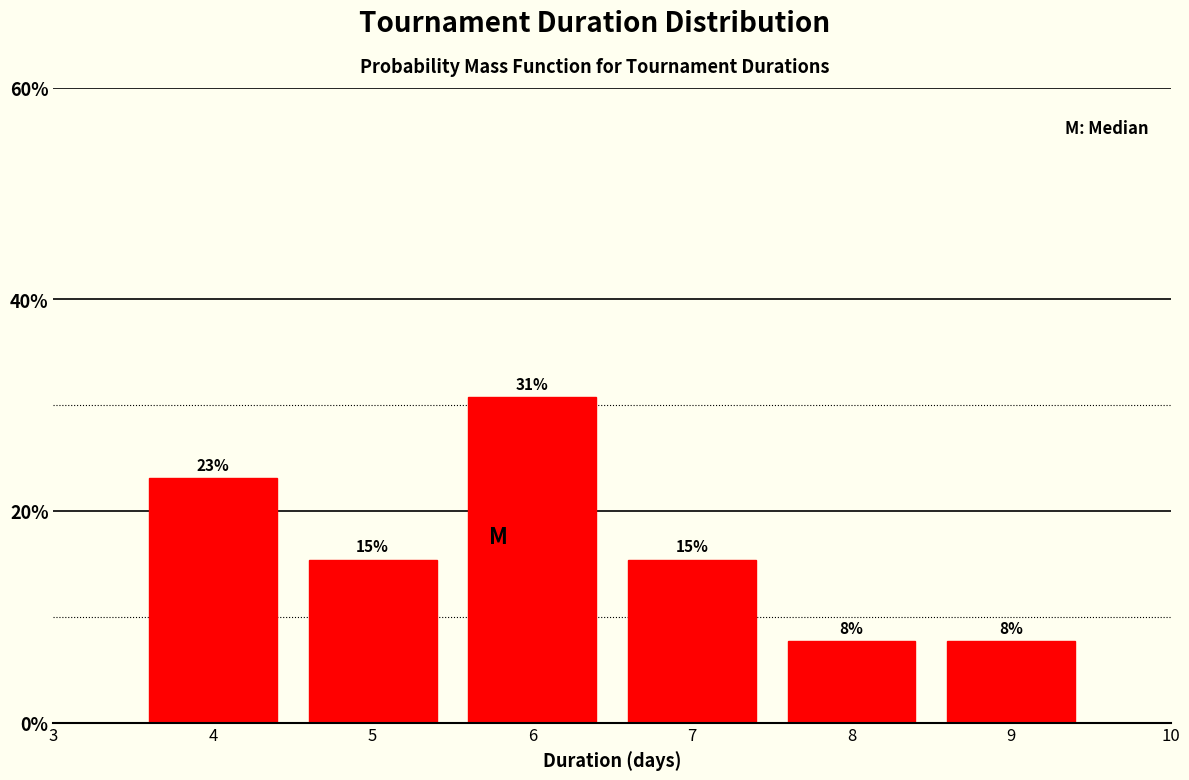

Are the bars horizontal?

No